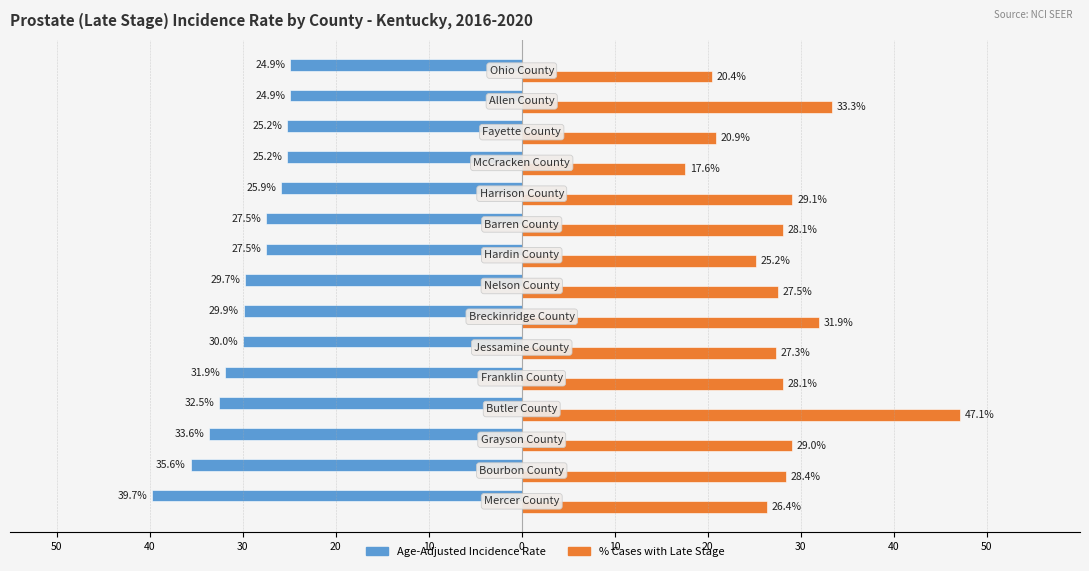

What is the value of the % Late Stage bar at the 3rd from the left?

29.0